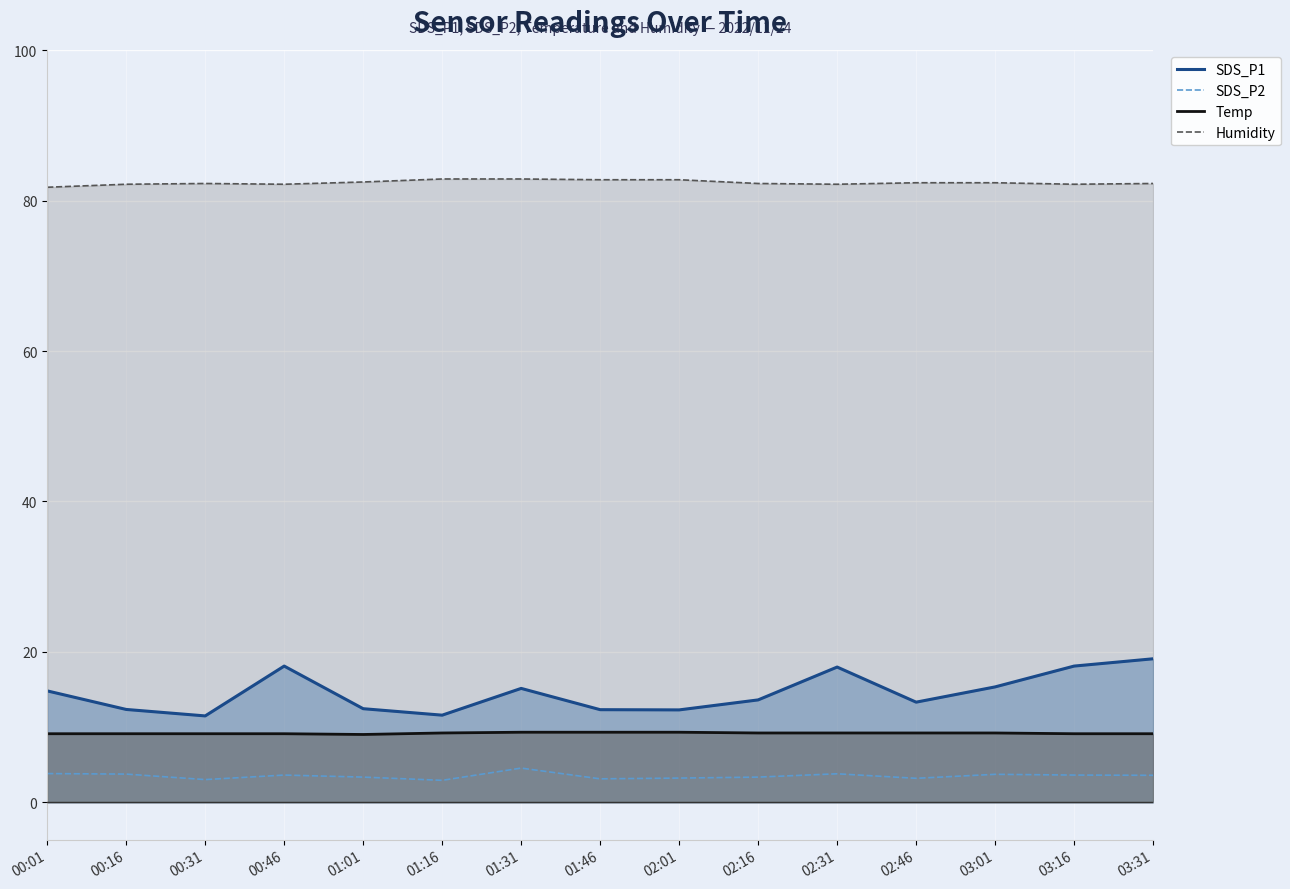

Reading left to right, what are all the values shown in this chart?

SDS_P1: 14.8	12.3	11.5	18.1	12.4	11.6	15.1	12.3	12.3	13.6	18.0	13.3	15.3	18.1	19.1
SDS_P2: 3.8	3.7	3.0	3.6	3.3	2.9	4.5	3.1	3.2	3.3	3.8	3.2	3.7	3.6	3.6
Temp: 9.1	9.1	9.1	9.1	9.0	9.2	9.3	9.3	9.3	9.2	9.2	9.2	9.2	9.1	9.1
Humidity: 81.8	82.2	82.3	82.2	82.5	82.9	82.9	82.8	82.8	82.3	82.2	82.4	82.4	82.2	82.3